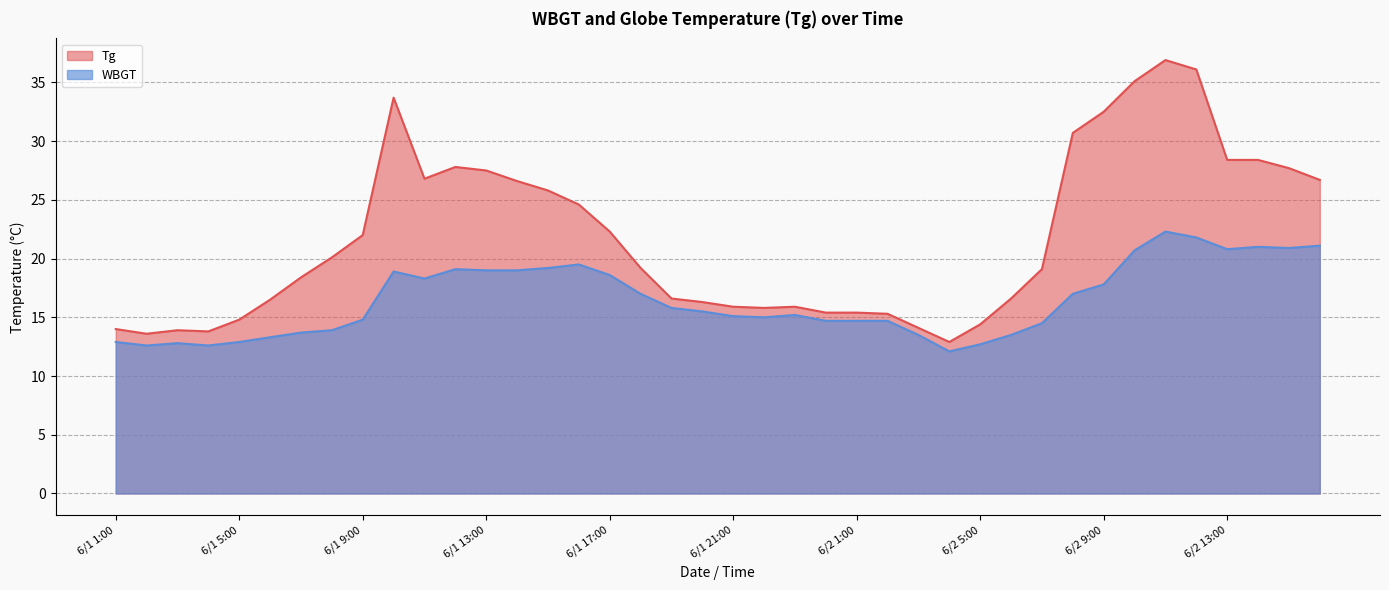

The value of Tg at 6/2 7:00 is 19.1. True or false?

True